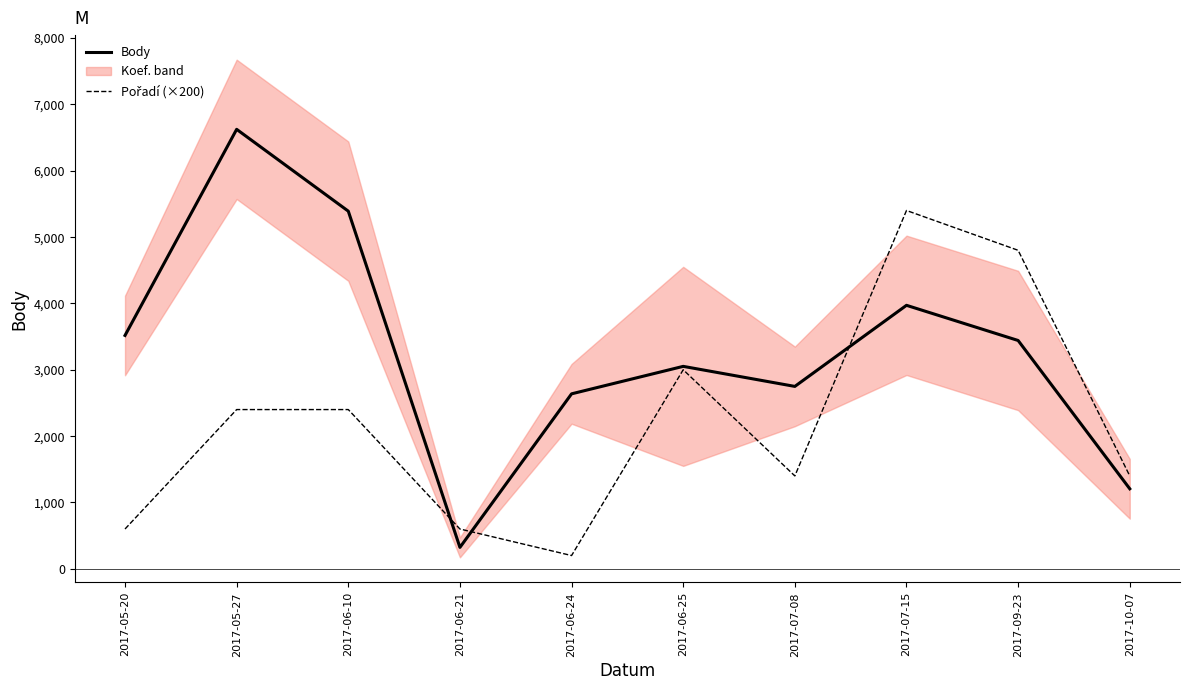

At how many categories does at least one series exceed 2695?

7